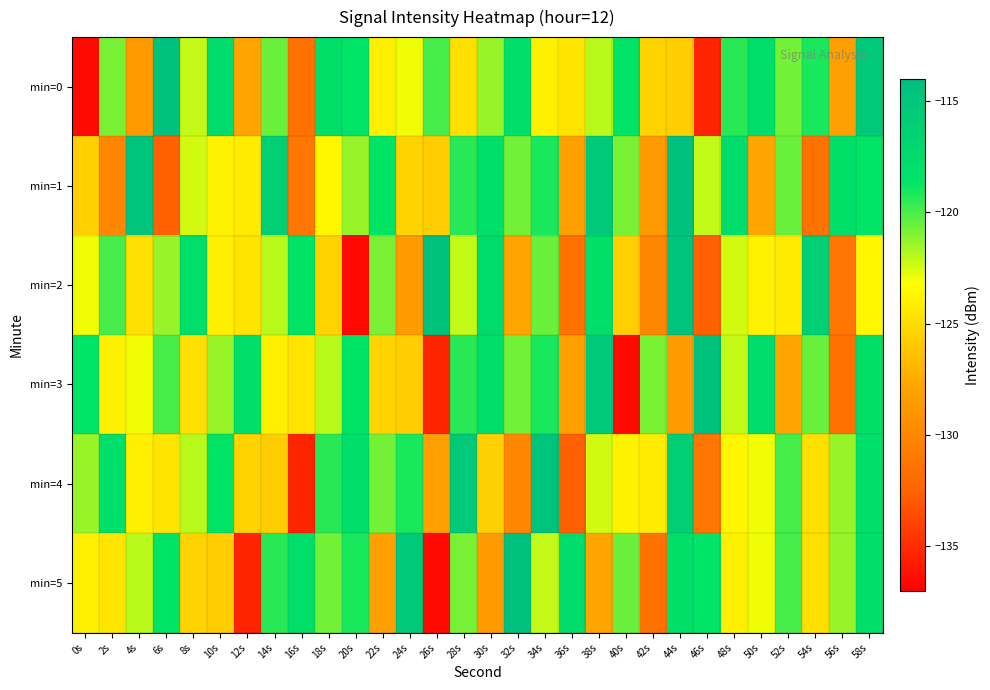

Reading left to right, transcribe all the data shown in this chart.

min=0: 0s=-136.5	2s=-120.8	4s=-128.5	6s=-114.3	8s=-122.1	10s=-117.6	12s=-127.8	14s=-120.5	16s=-131.5	18s=-118.0	20s=-118.4	22s=-124.0	24s=-122.9	26s=-119.9	28s=-124.9	30s=-121.3	32s=-117.9	34s=-124.0	36s=-124.5	38s=-121.9	40s=-118.6	42s=-125.5	44s=-125.7	46s=-135.3	48s=-119.4	50s=-117.9	52s=-120.7	54s=-119.1	56s=-128.2	58s=-115.2
min=1: 0s=-125.6	2s=-130.0	4s=-114.6	6s=-132.6	8s=-122.4	10s=-123.8	12s=-124.2	14s=-116.0	16s=-131.2	18s=-123.6	20s=-121.3	22s=-118.6	24s=-125.5	26s=-125.7	28s=-119.4	30s=-117.9	32s=-120.7	34s=-119.1	36s=-128.2	38s=-115.2	40s=-120.8	42s=-128.5	44s=-114.3	46s=-122.1	48s=-117.6	50s=-127.8	52s=-120.5	54s=-131.5	56s=-118.0	58s=-118.4
min=2: 0s=-122.9	2s=-119.9	4s=-124.9	6s=-121.3	8s=-117.9	10s=-124.0	12s=-124.5	14s=-121.9	16s=-118.6	18s=-125.5	20s=-136.5	22s=-120.8	24s=-128.5	26s=-114.3	28s=-122.1	30s=-117.6	32s=-127.8	34s=-120.5	36s=-131.5	38s=-118.0	40s=-125.6	42s=-130.0	44s=-114.6	46s=-132.6	48s=-122.4	50s=-123.8	52s=-124.2	54s=-116.0	56s=-131.2	58s=-123.6
min=3: 0s=-118.4	2s=-124.0	4s=-122.9	6s=-119.9	8s=-124.9	10s=-121.3	12s=-117.9	14s=-124.0	16s=-124.5	18s=-121.9	20s=-118.6	22s=-125.5	24s=-125.7	26s=-135.3	28s=-119.4	30s=-117.9	32s=-120.7	34s=-119.1	36s=-128.2	38s=-115.2	40s=-136.5	42s=-120.8	44s=-128.5	46s=-114.3	48s=-122.1	50s=-117.6	52s=-127.8	54s=-120.5	56s=-131.5	58s=-118.0
min=4: 0s=-121.3	2s=-117.9	4s=-124.0	6s=-124.5	8s=-121.9	10s=-118.6	12s=-125.5	14s=-125.7	16s=-135.3	18s=-119.4	20s=-117.9	22s=-120.7	24s=-119.1	26s=-128.2	28s=-115.2	30s=-125.6	32s=-130.0	34s=-114.6	36s=-132.6	38s=-122.4	40s=-123.8	42s=-124.2	44s=-116.0	46s=-131.2	48s=-123.6	50s=-122.9	52s=-119.9	54s=-124.9	56s=-121.3	58s=-117.9
min=5: 0s=-124.0	2s=-124.5	4s=-121.9	6s=-118.6	8s=-125.5	10s=-125.7	12s=-135.3	14s=-119.4	16s=-117.9	18s=-120.7	20s=-119.1	22s=-128.2	24s=-115.2	26s=-136.5	28s=-120.8	30s=-128.5	32s=-114.3	34s=-122.1	36s=-117.6	38s=-127.8	40s=-120.5	42s=-131.5	44s=-118.0	46s=-118.4	48s=-124.0	50s=-122.9	52s=-119.9	54s=-124.9	56s=-121.3	58s=-117.9